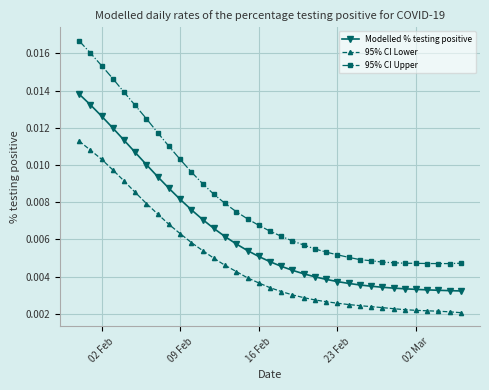

Rank the series by their maximum value, from highest to lowest.

95% CI Upper, Modelled % testing positive, 95% CI Lower